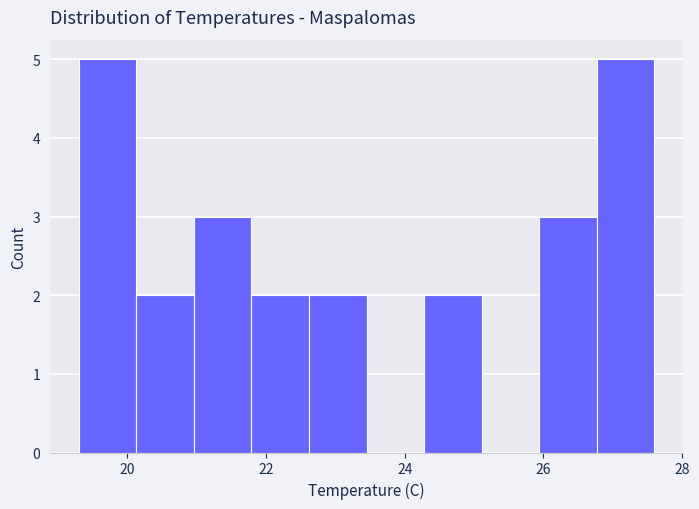

Reading left to right, transcribe this chart: for each bar, give the range it covers on the x-axis and its height. Neither the bar edges nor the heights are printed on the chart, so give them approximately, as read against the axes.

19.4 to 20.2: 5
20.2 to 21.0: 2
21.0 to 21.8: 3
21.8 to 22.6: 2
22.6 to 23.4: 2
23.4 to 24.2: 0
24.2 to 25.2: 2
25.2 to 26.0: 0
26.0 to 26.8: 3
26.8 to 27.6: 5